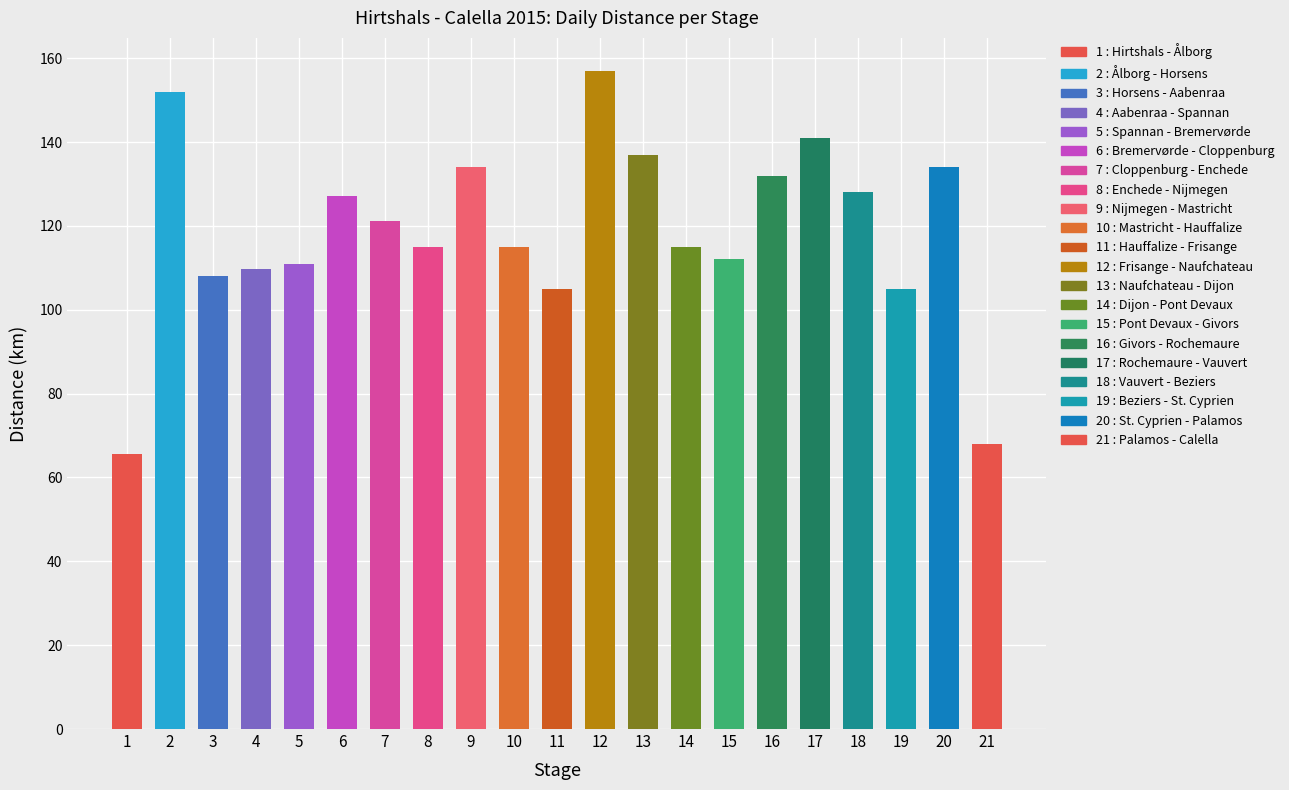

How many data points are above 115?

10